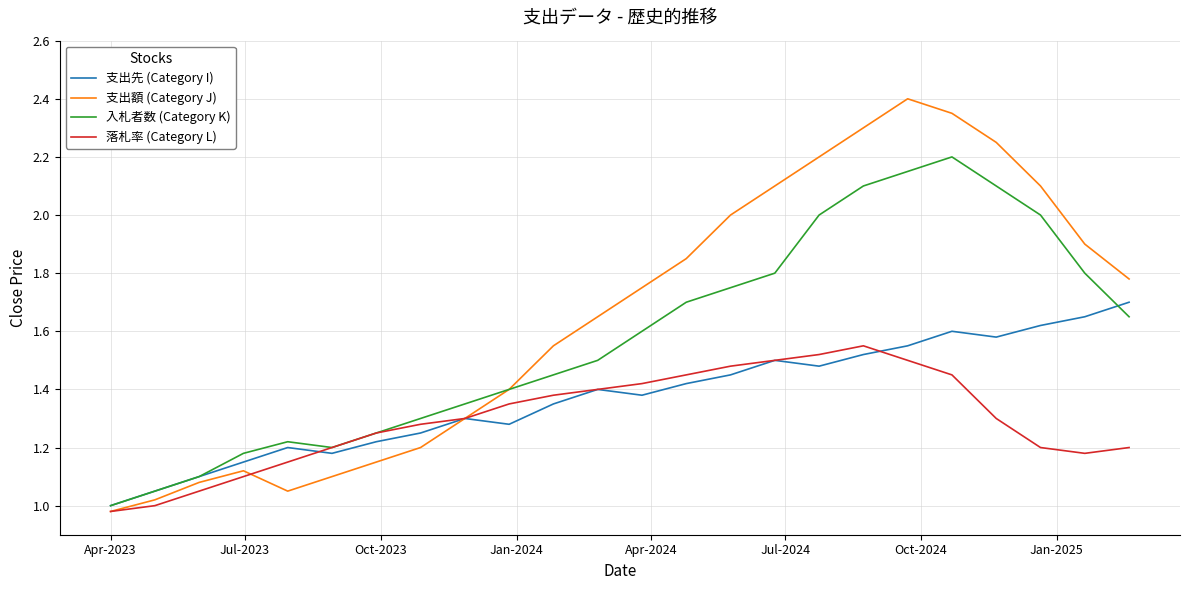

Which series has the largest total across all categories?

支出額 (Category J)